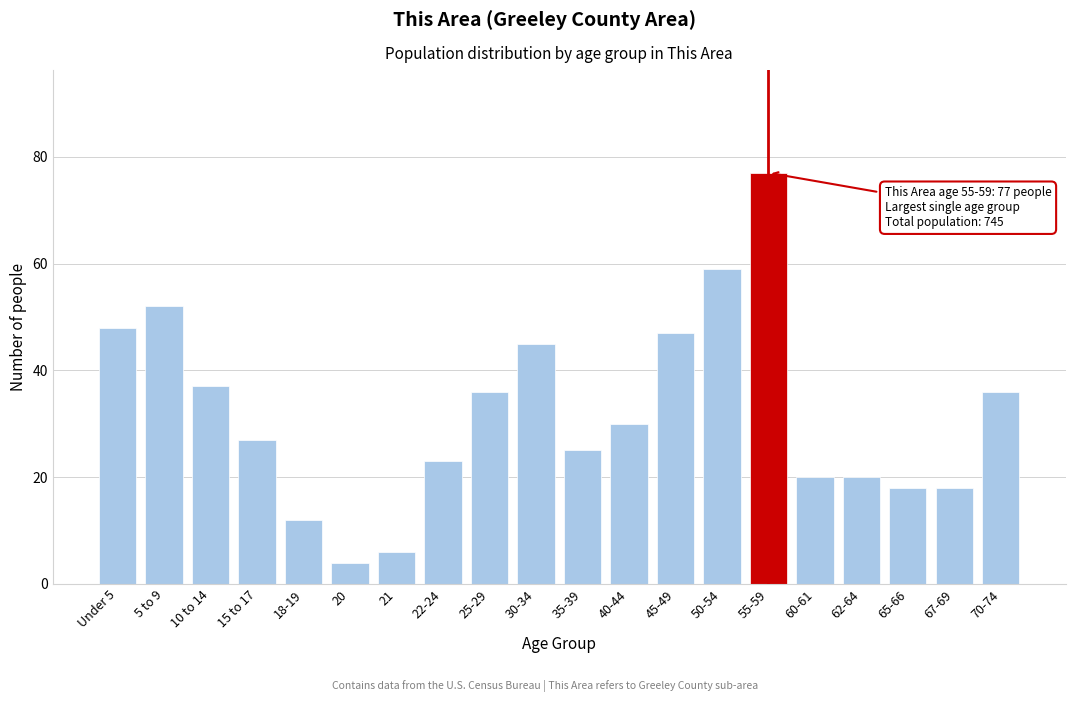

Reading right to left, transcribe all the data shown in this chart.

70-74=36	67-69=18	65-66=18	62-64=20	60-61=20	55-59=77	50-54=59	45-49=47	40-44=30	35-39=25	30-34=45	25-29=36	22-24=23	21=6	20=4	18-19=12	15 to 17=27	10 to 14=37	5 to 9=52	Under 5=48